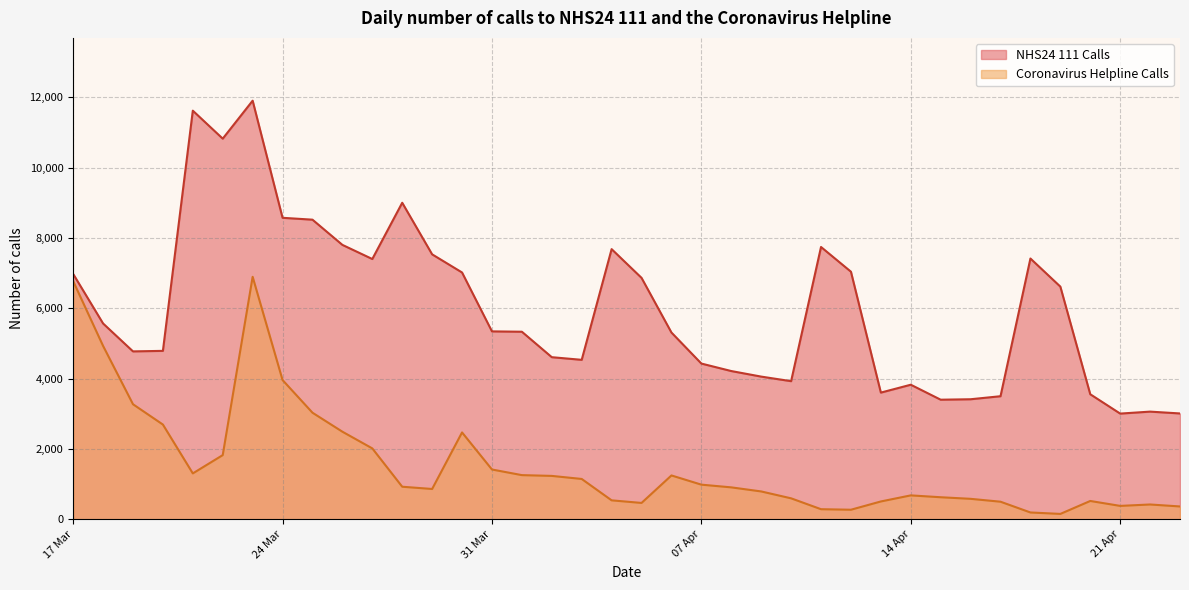

True or false: Coronavirus Helpline Calls and NHS24 111 Calls cross at least once.

False